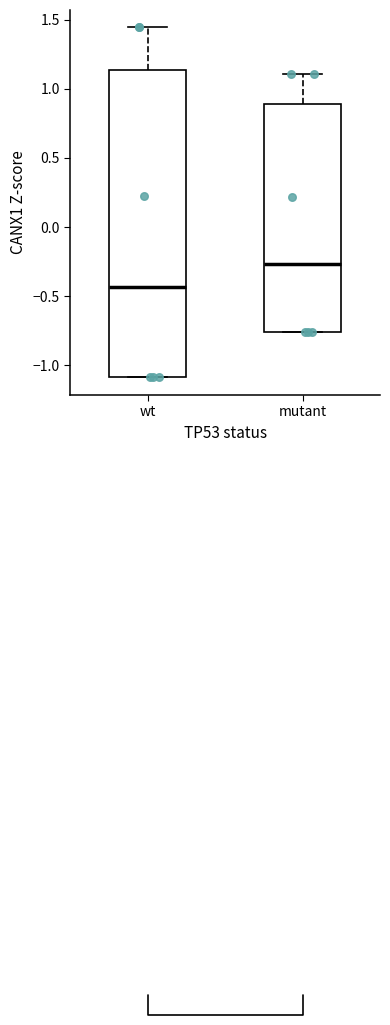

Reading left to right, read every box against the y-axis: the position of its median line, the range the box covers, and the ends of its whiskers. The values are not printed on the chart, so give them approximately, as read against the axis.

wt: median -0.45, box -1.10 to 1.15, whiskers -1.10 to 1.45
mutant: median -0.25, box -0.75 to 0.90, whiskers -0.75 to 1.10